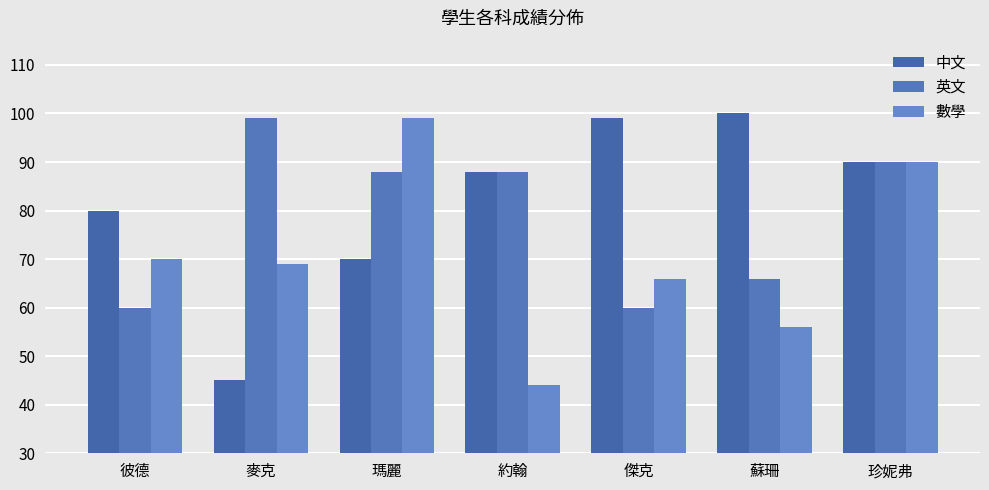

What is the value of the 中文 bar at the 4th from the left?

88